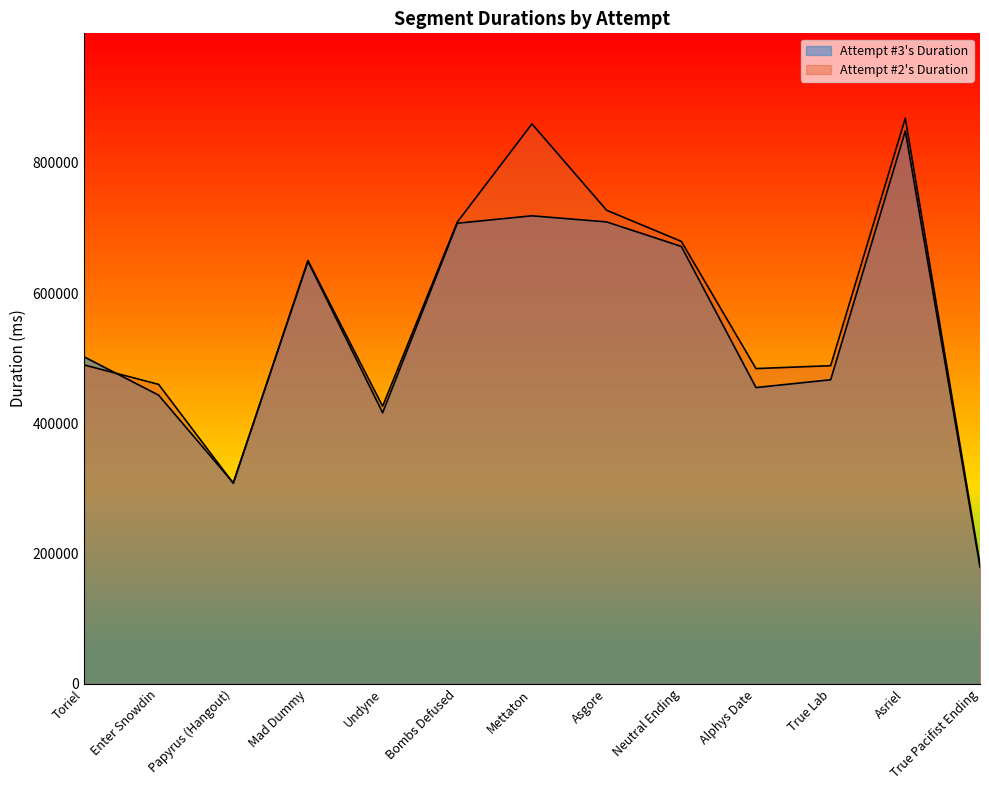

Reading left to right, what are all the values shown in this chart?

Attempt #2 Duration: 489733	459838	307976	650014	426180	708967	859781	727204	679386	484094	488510	868566	183104
Attempt #3 Duration: 502259	443321	308554	648687	416328	707264	718657	709280	671638	454938	466931	848976	179567